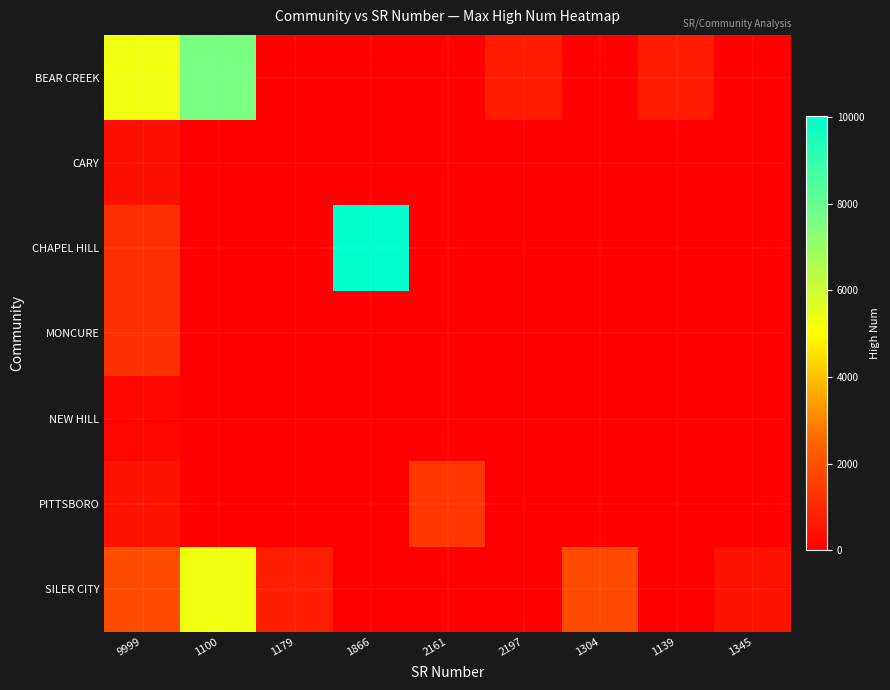

At which category is the sum across all series the highest?

1100